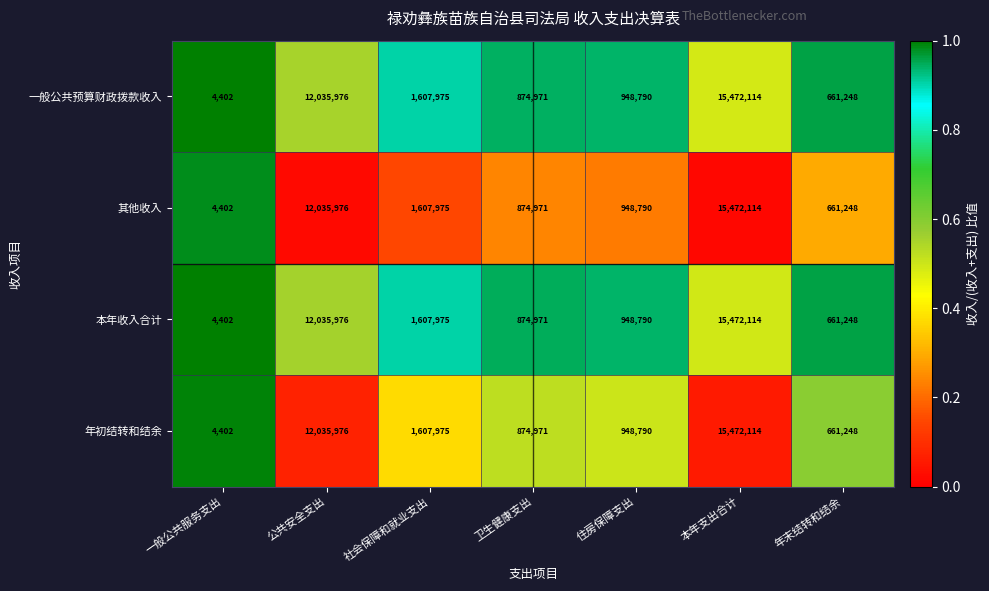

Is it true that 一般公共预算财政拨款收入 equals 12035976 at 公共安全支出?

True